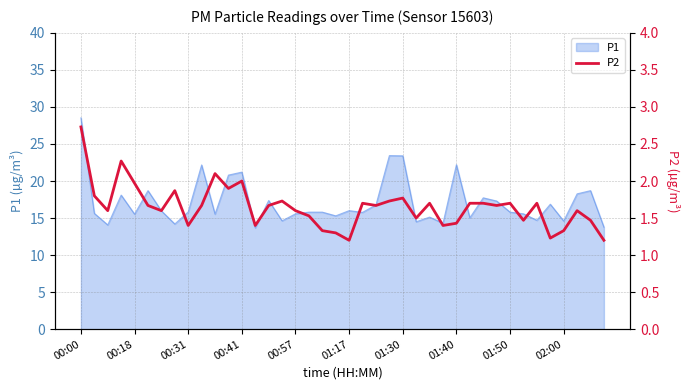

True or false: P1 has a value of 6.7 at 01:40.

False